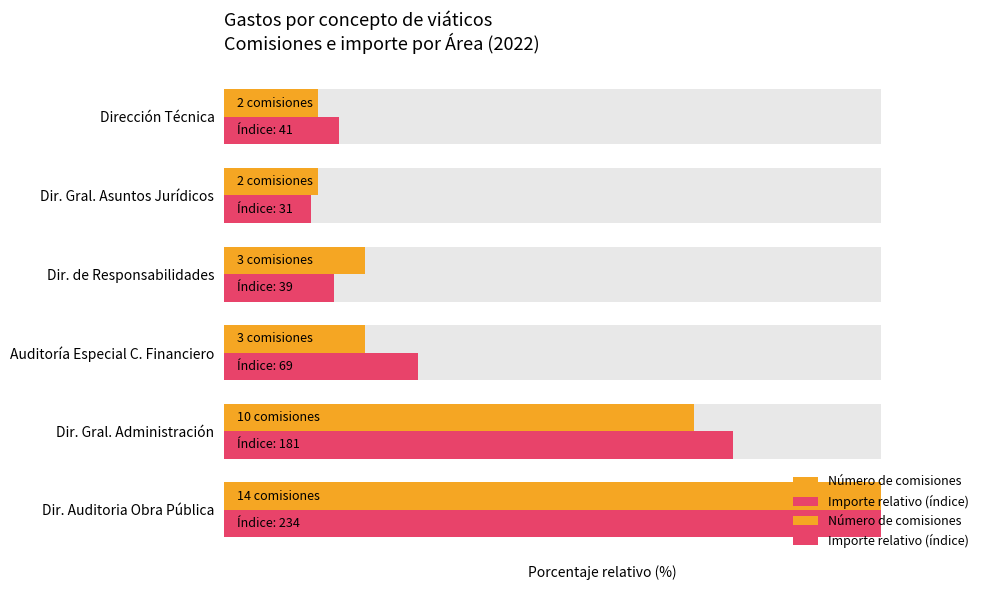

What is the value of the Número de comisiones bar at the 4th from the left?

21.4